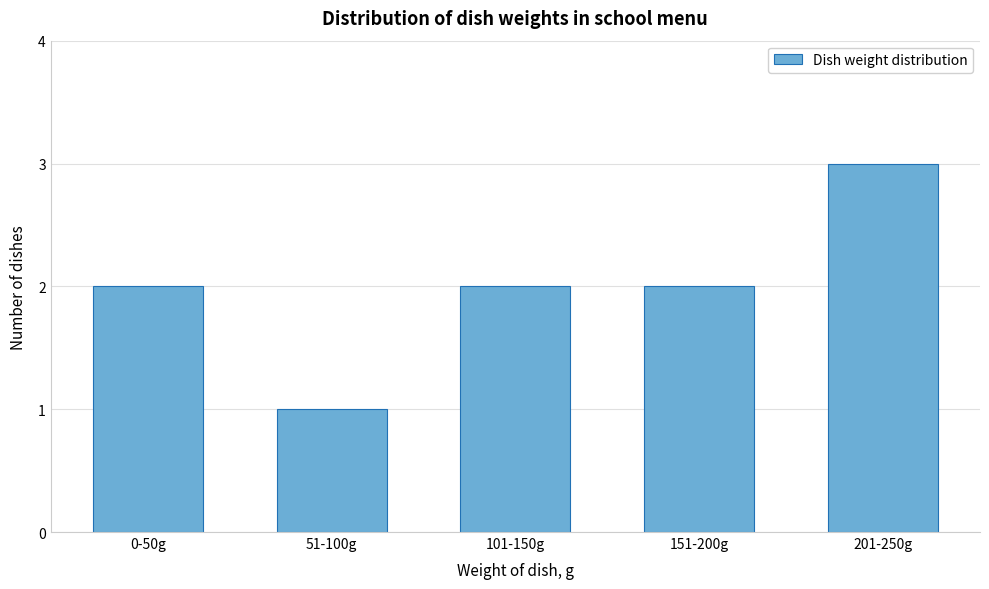

Reading left to right, what are all the values shown in this chart?

2	1	2	2	3